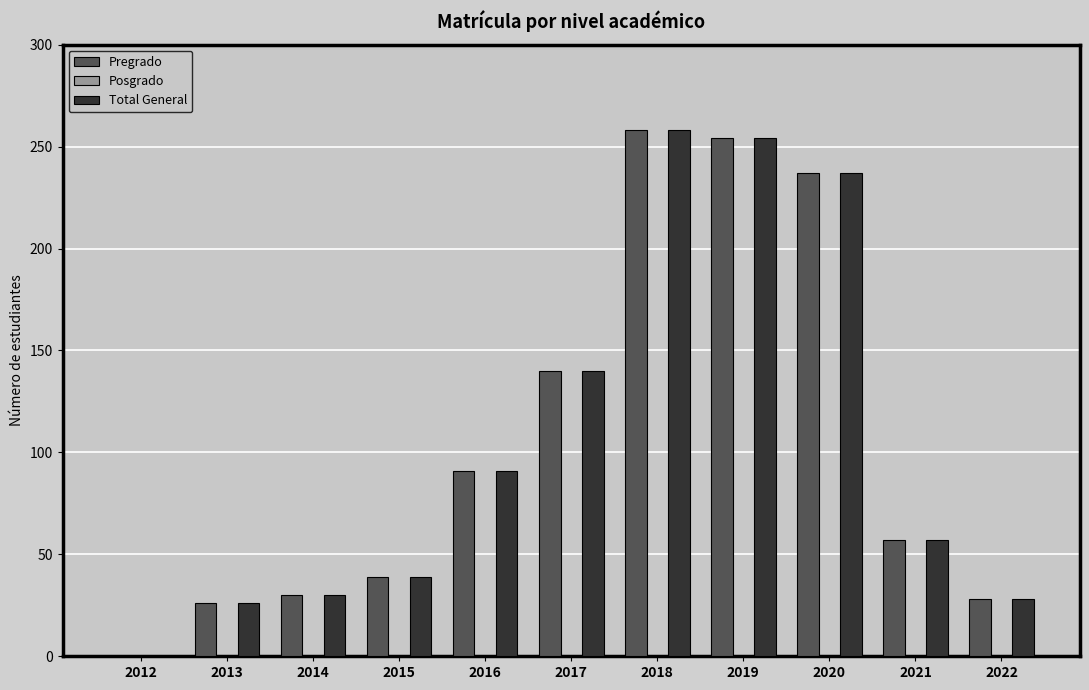

Are the bars grouped side by side (vs. stacked)?

Yes